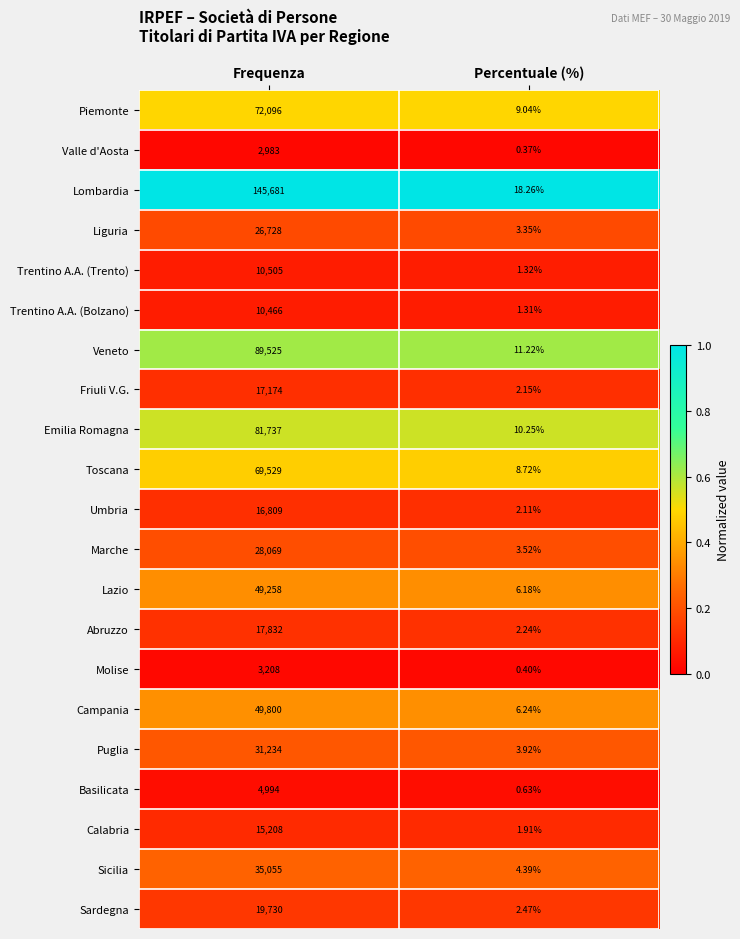

Is the value of Emilia Romagna at Frequenza greater than the value of Veneto at Percentuale (%)?

Yes